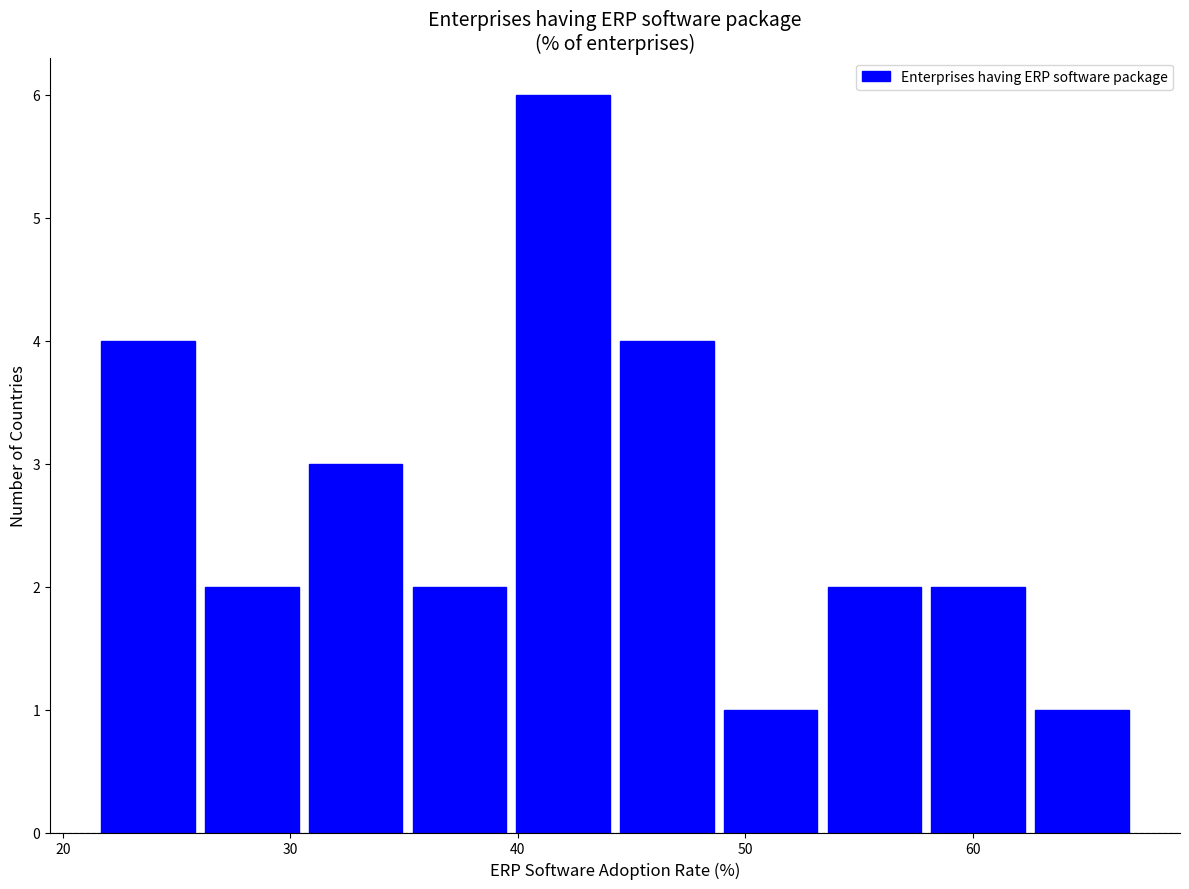

Which range on the x-axis has the tallest bar?

40 to 45